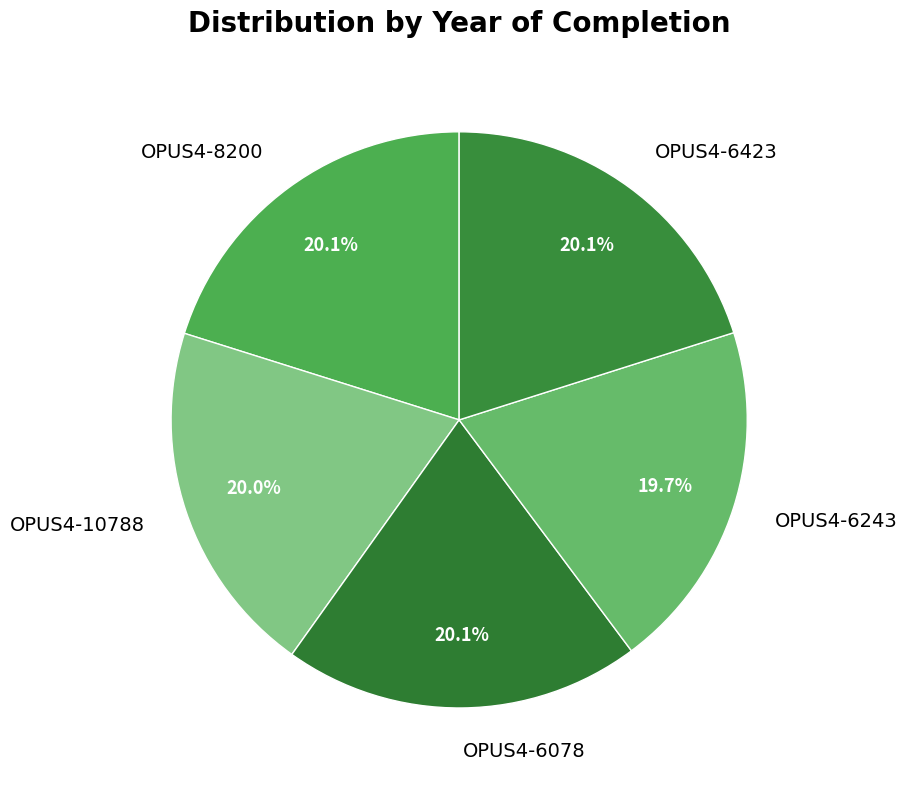

Is it true that OPUS4-10788 is 20% of the pie?

True